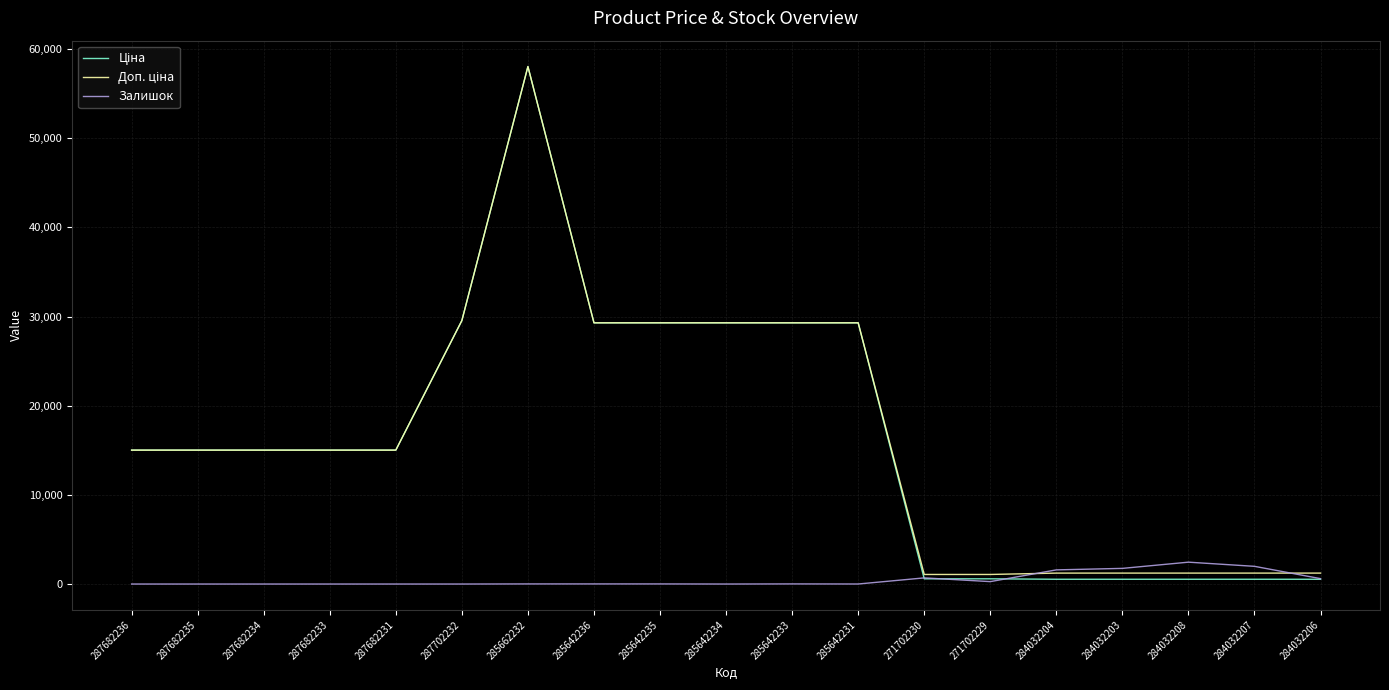

Which category has the highest value across all series?

285662232